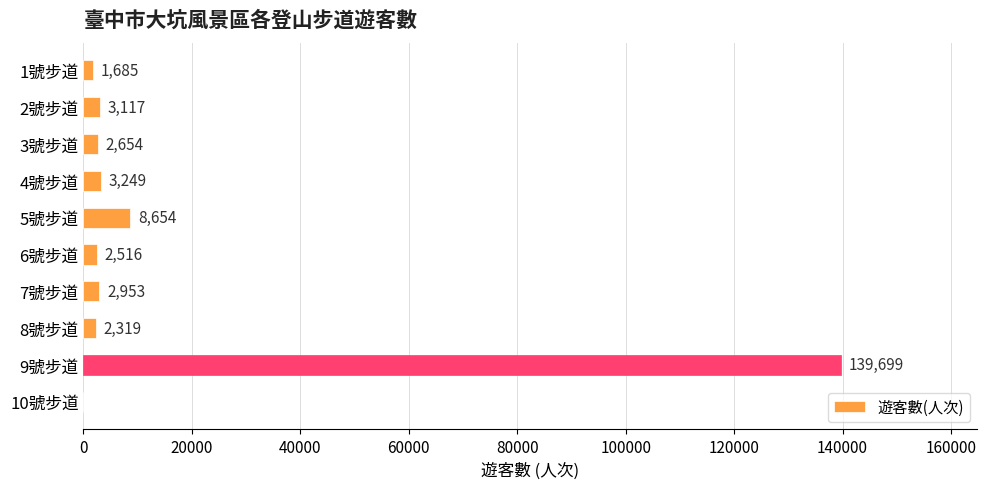

Approximately how many times larger is the value at 4號步道 compared to 6號步道?

1.3